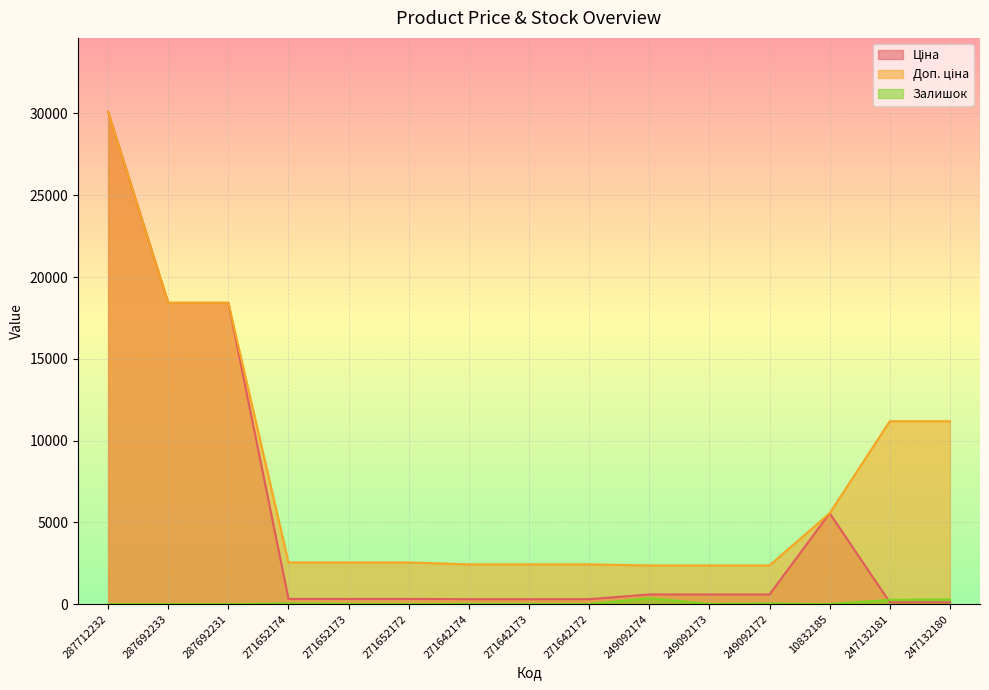

At which category does the chart reach its peak across all series?

287712232